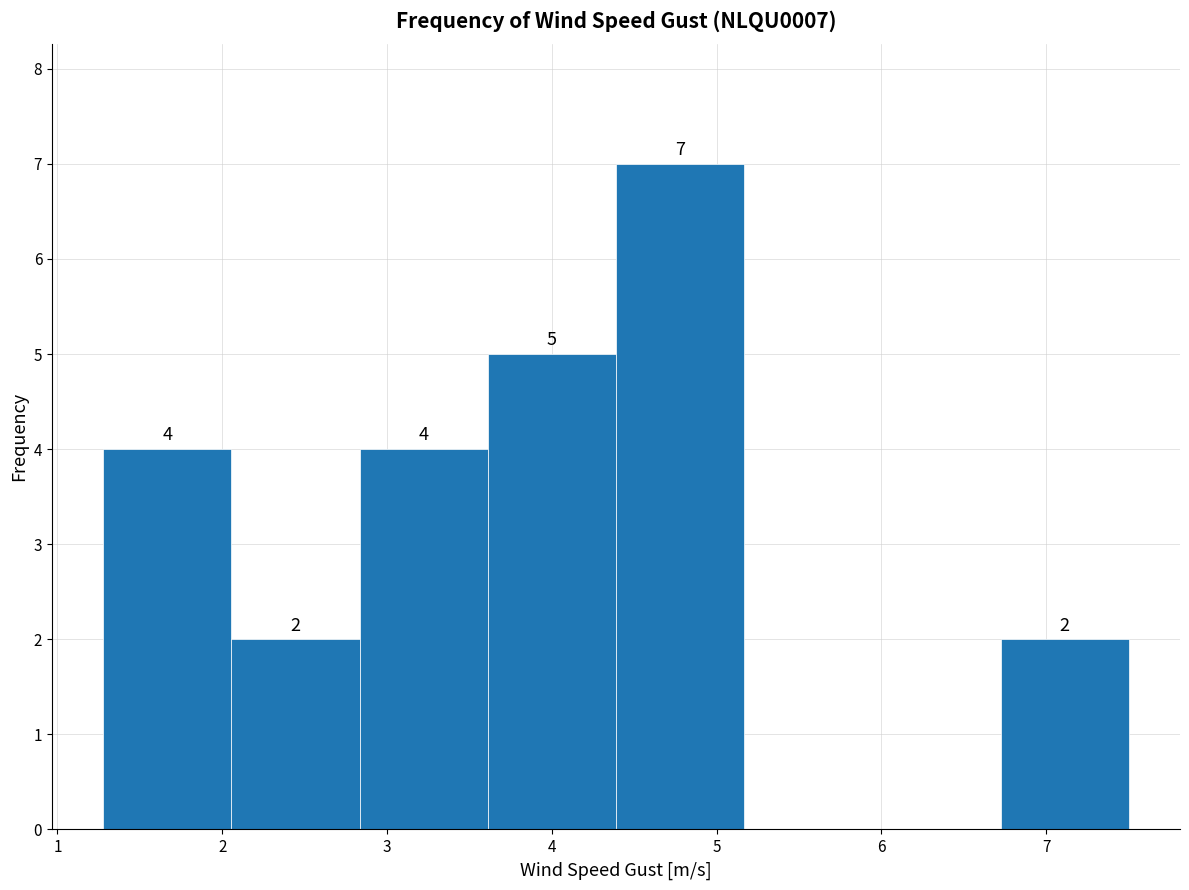

Which range on the x-axis has the tallest bar?

4.4 to 5.2